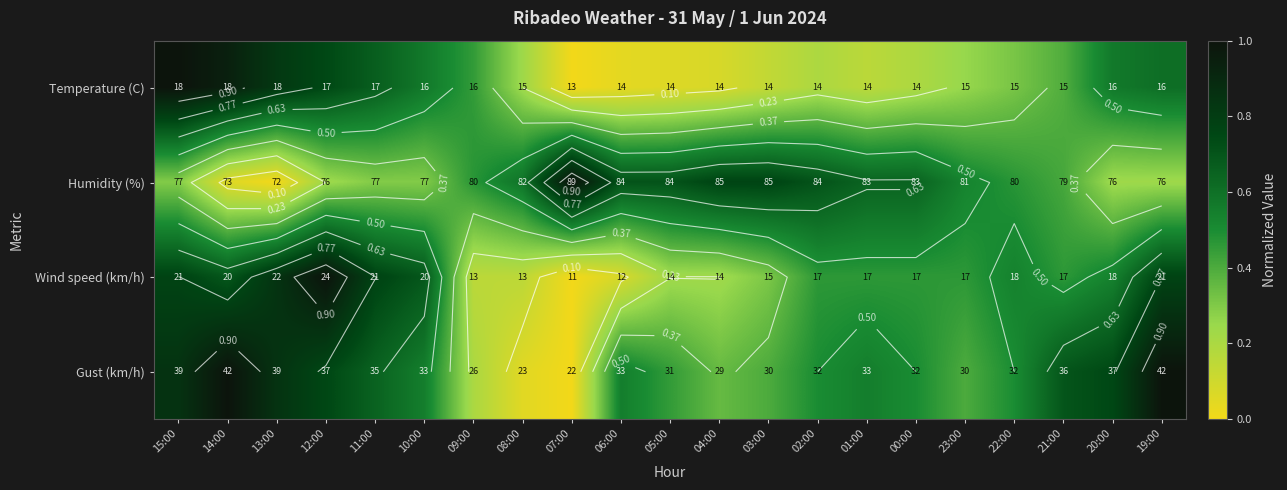

Is it true that Temperature (C) equals 0.1 at 06:00?

False